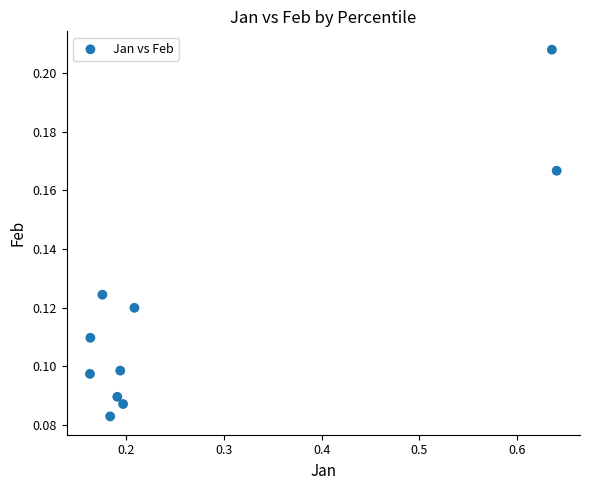

What is the range of X values (max minus min)?

0.5